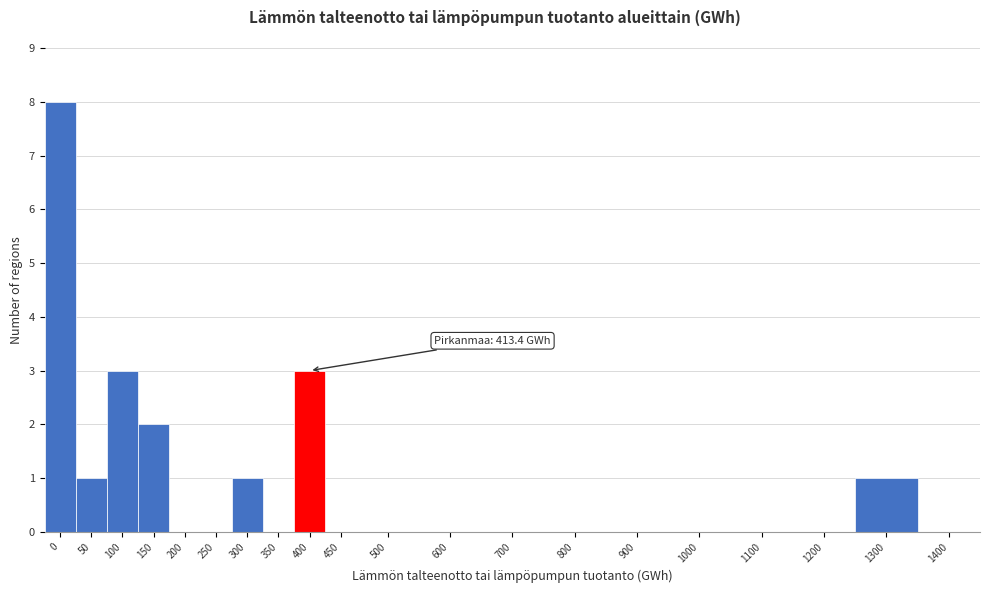

Reading left to right, list all the values displayed in this chart.

0=8	50=1	100=3	150=2	200=0	250=0	300=1	350=0	400=3	450=0	500=0	600=0	700=0	800=0	900=0	1000=0	1100=0	1200=0	1300=1	1400=0